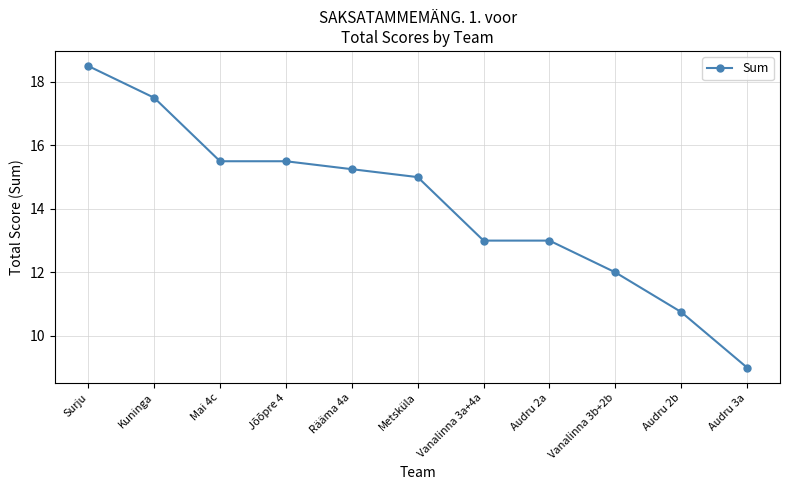

What value does the data have at Kuninga?

17.5